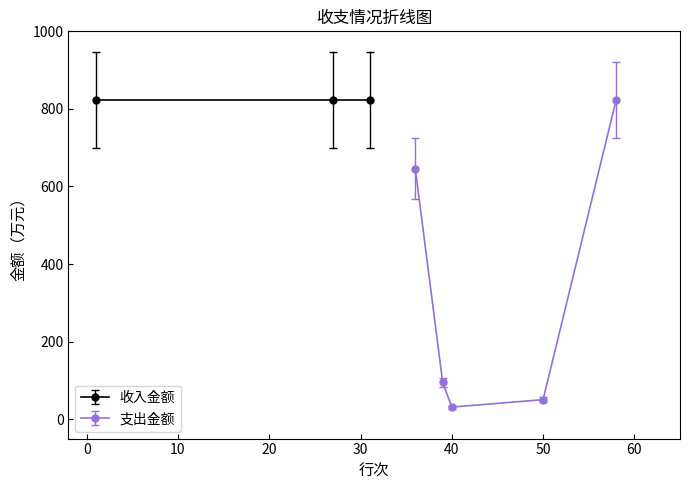

What is the minimum value shown in the chart?

31.2